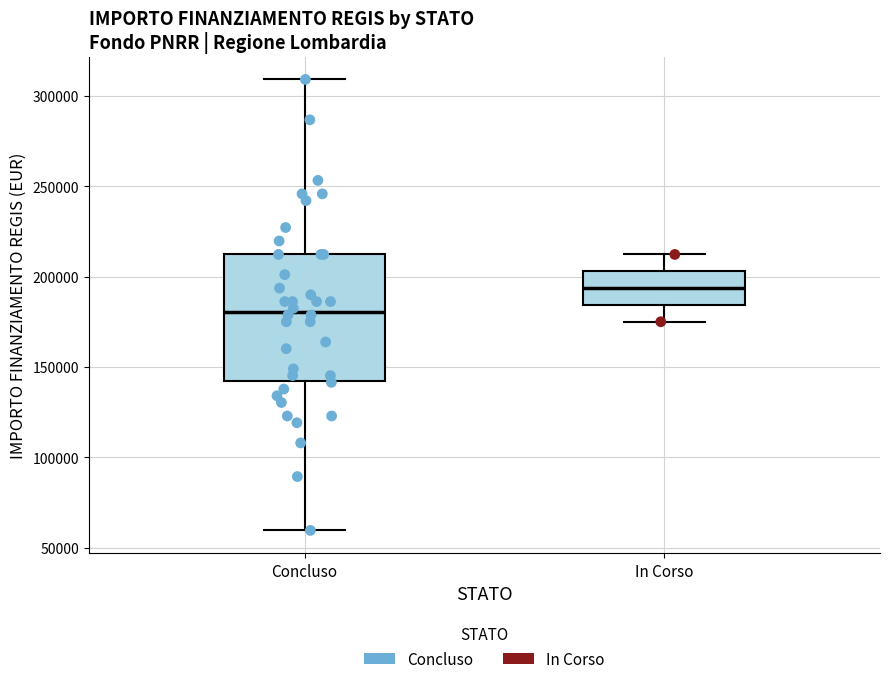

Which box has the lowest median line?

Concluso